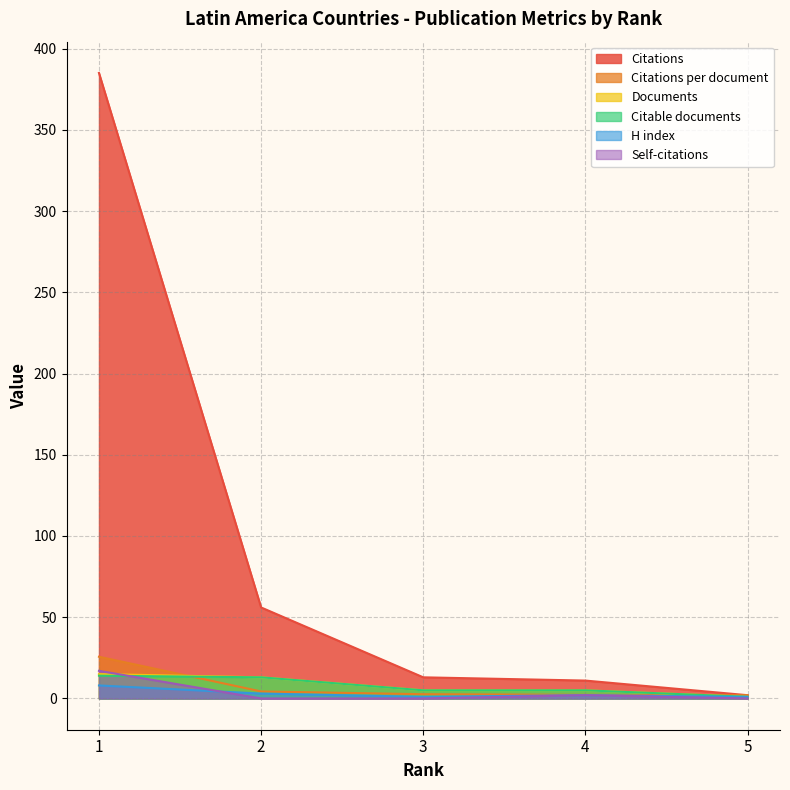

Is the value of H index at 5 greater than the value of Citations per document at 5?

No